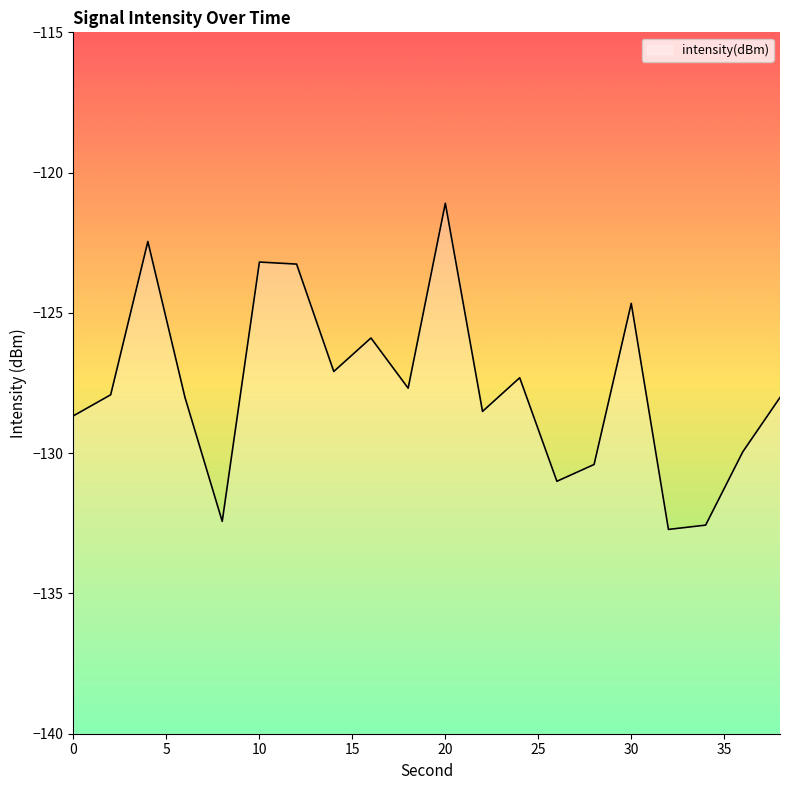

What is the difference between the maximum and second lowest values?

11.5